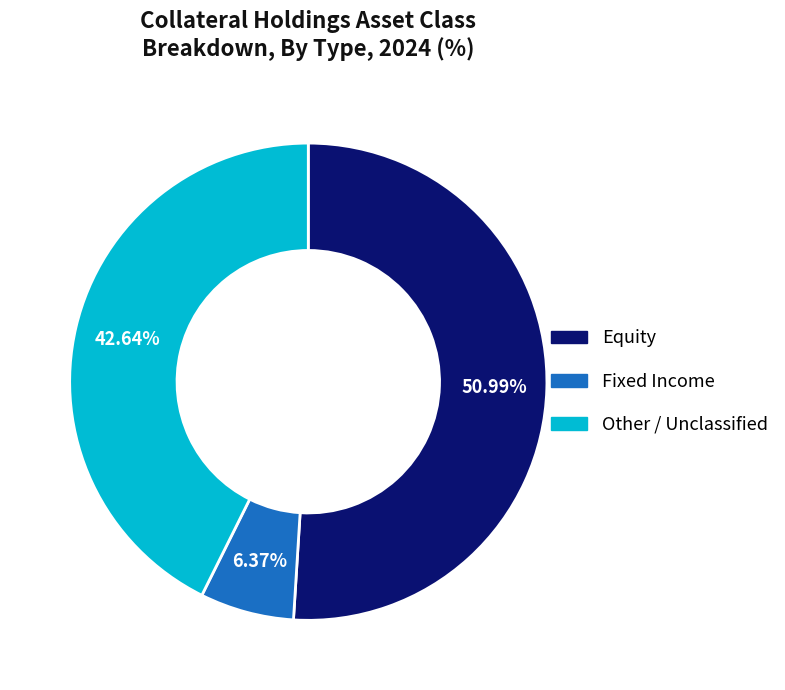

Count the number of slices in the pie.

3